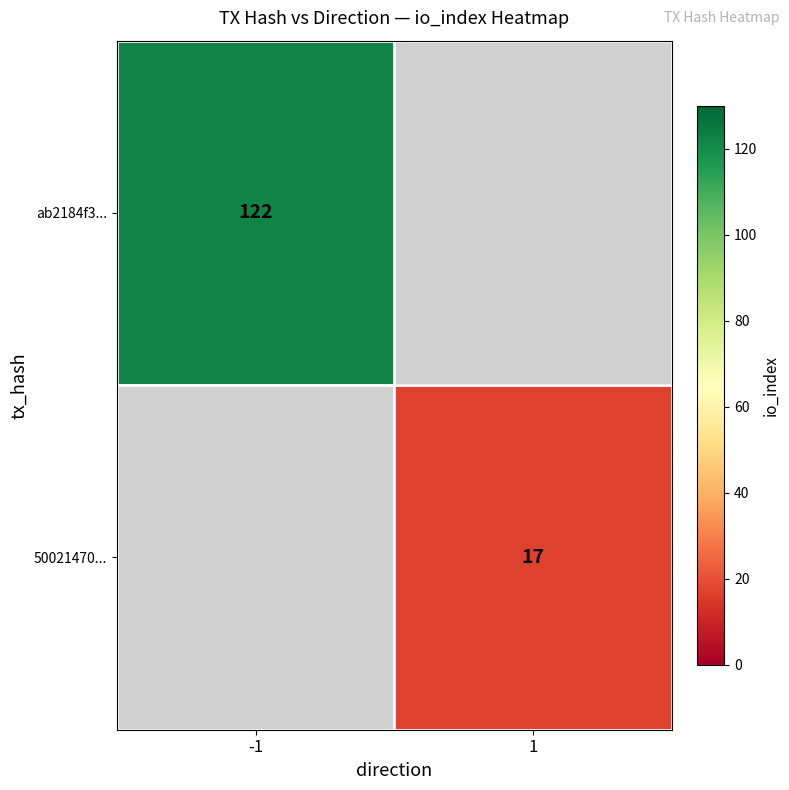

Is it true that ab2184f3... equals 122 at -1?

True